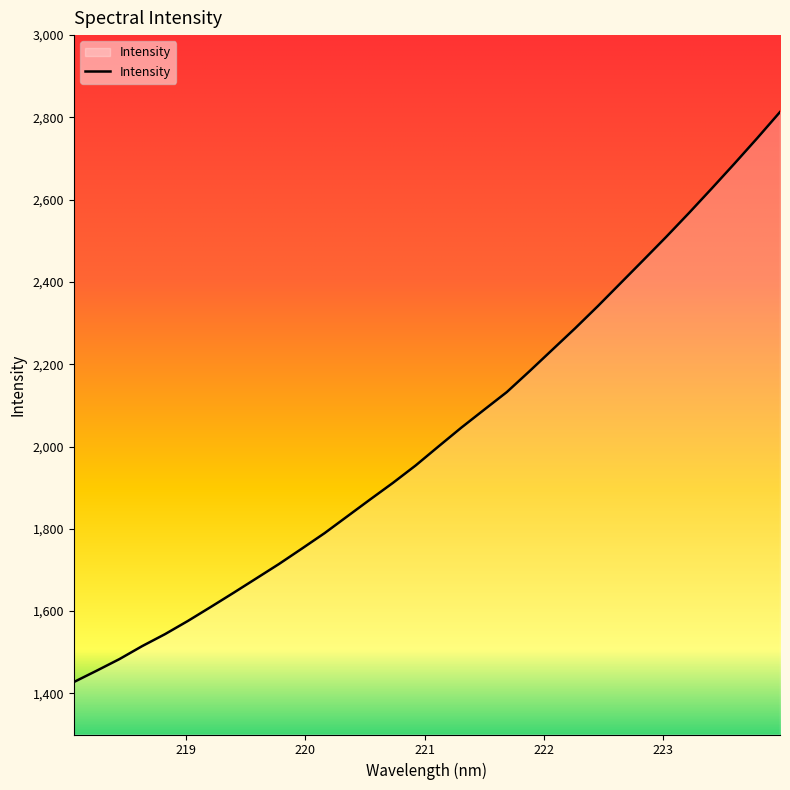

What is the minimum value shown in the chart?

1427.4